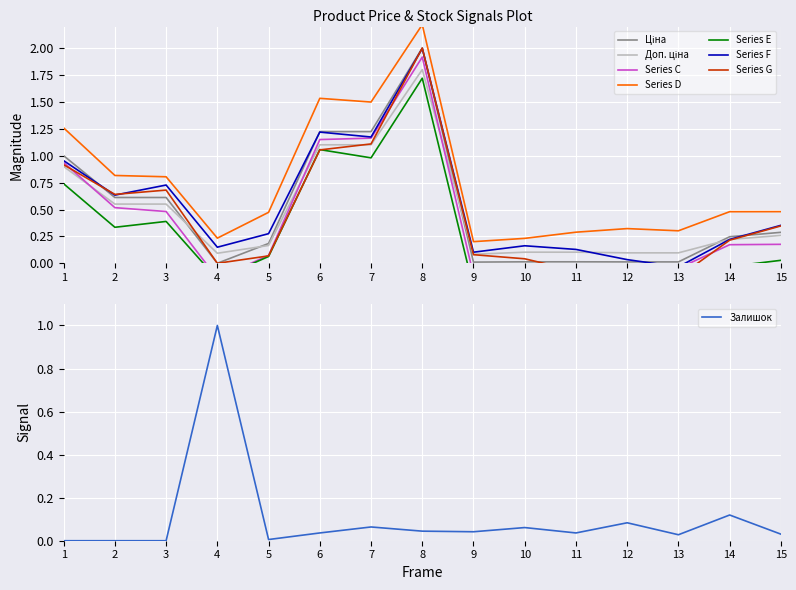

What is the maximum value for Series D?

2.2